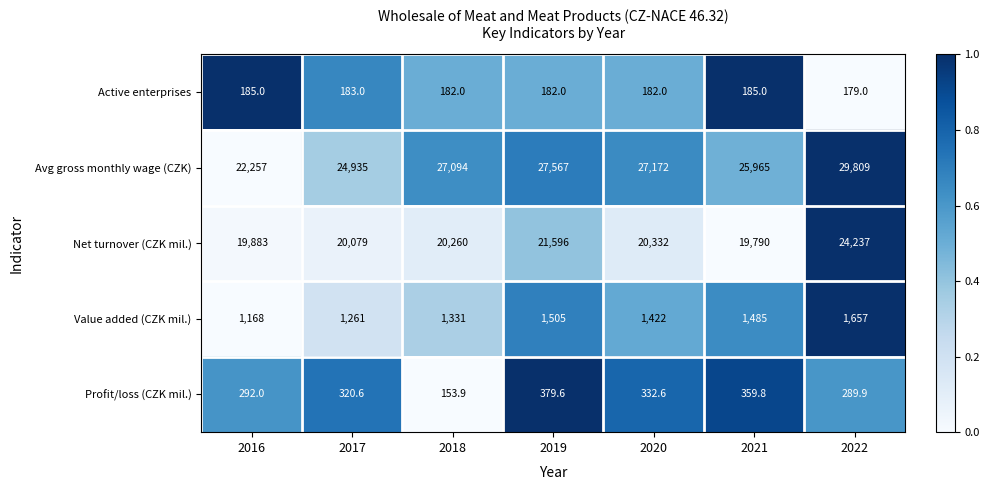

What is the approximate value of Active enterprises at 2016?

185.0